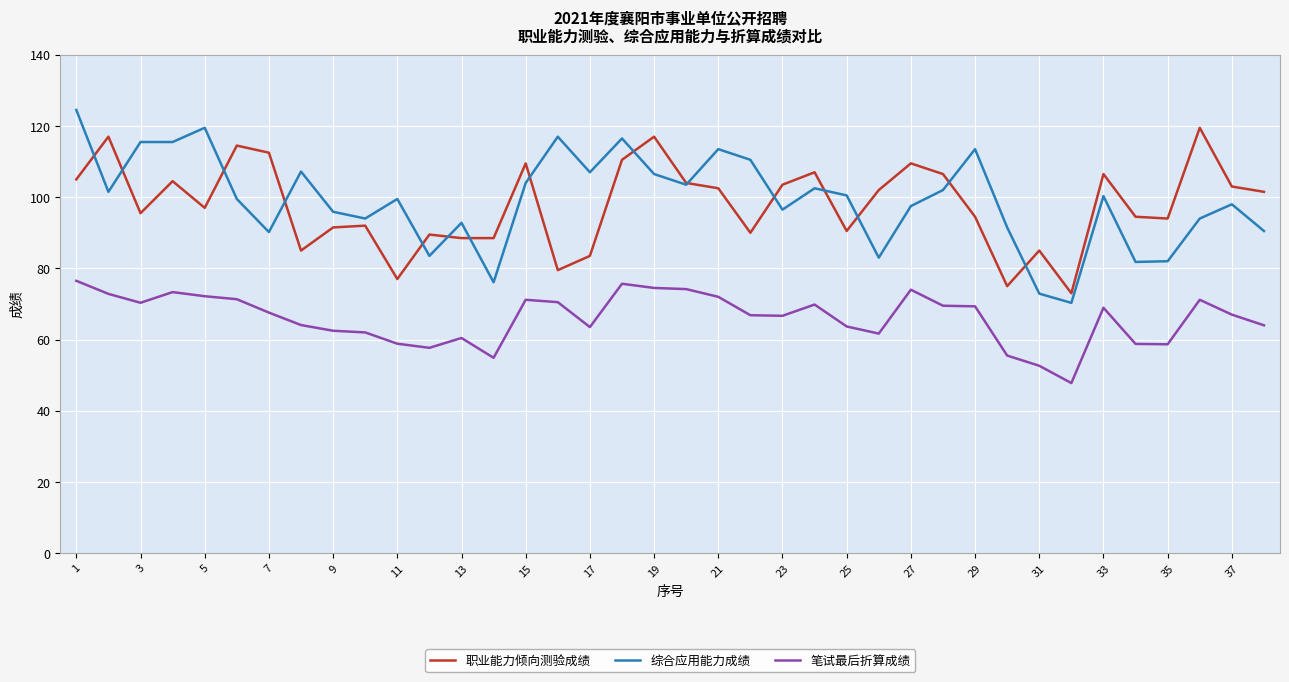

At how many categories does at least one series exceed 51?

38